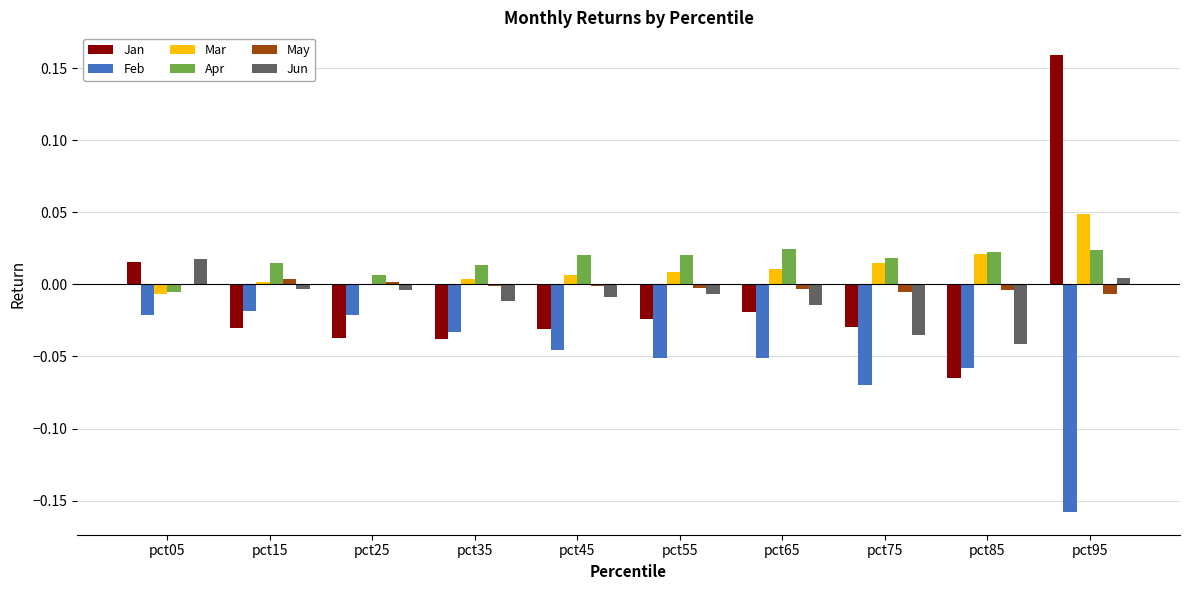

Which category has the highest value across all series?

pct95